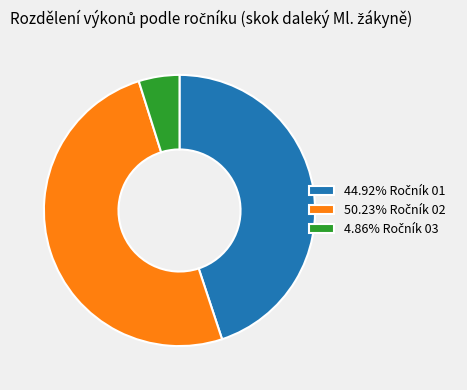

How many slices are in this pie chart?

3